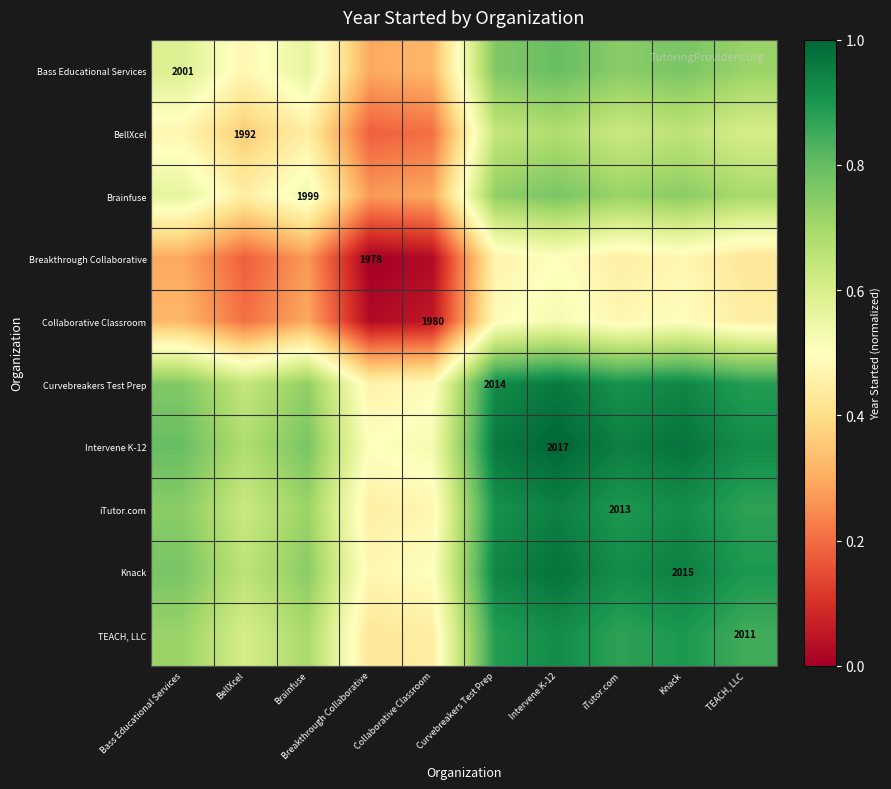

What is the spread (max minus min) of values at Bass Educational Services?

0.5